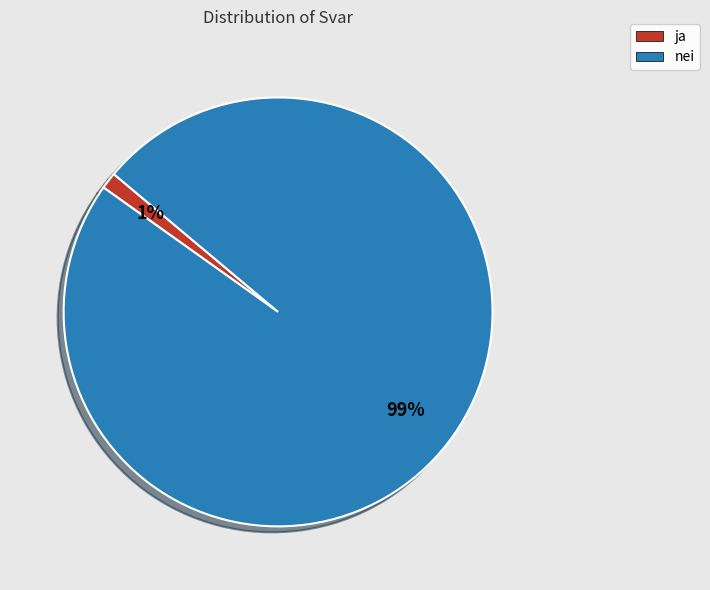

How many segments does this pie chart have?

2